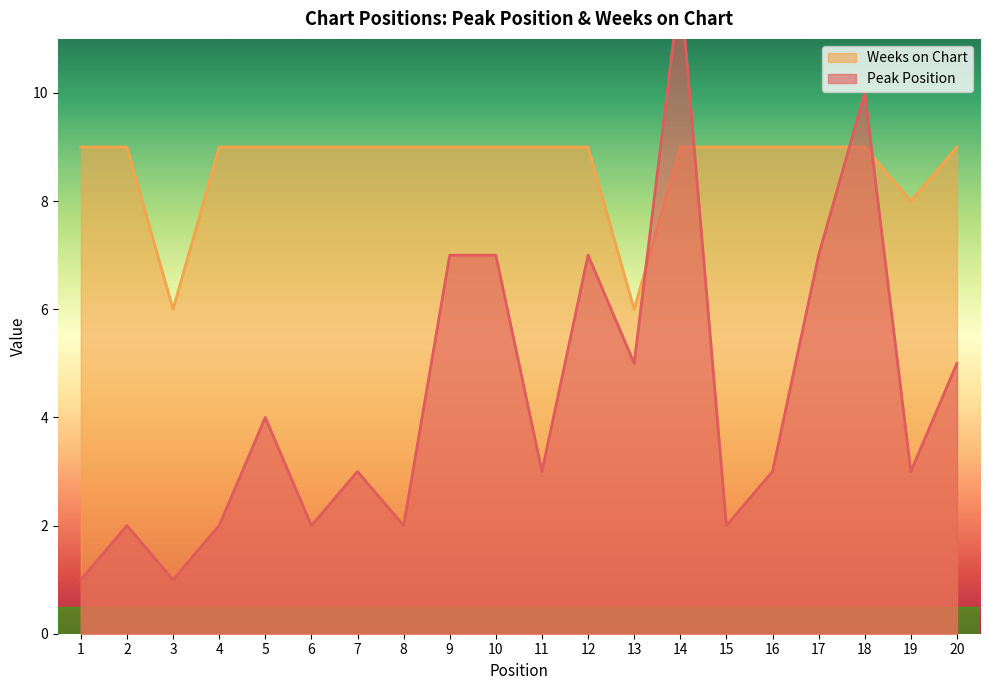

At which category is the sum across all series the highest?

14